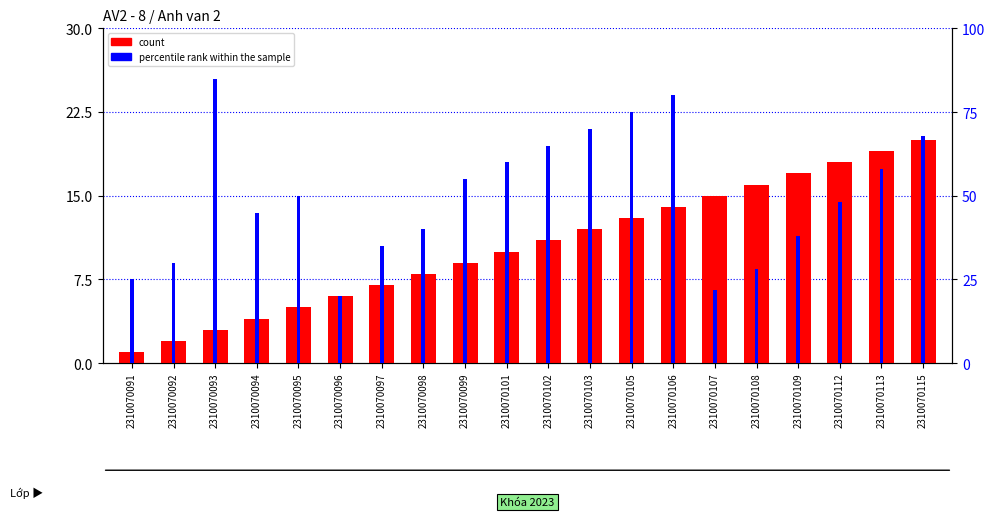

What is the maximum value for count?

20